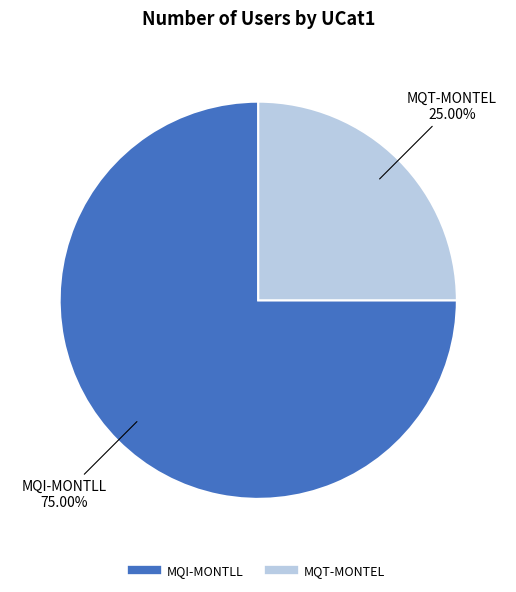

How many segments does this pie chart have?

2